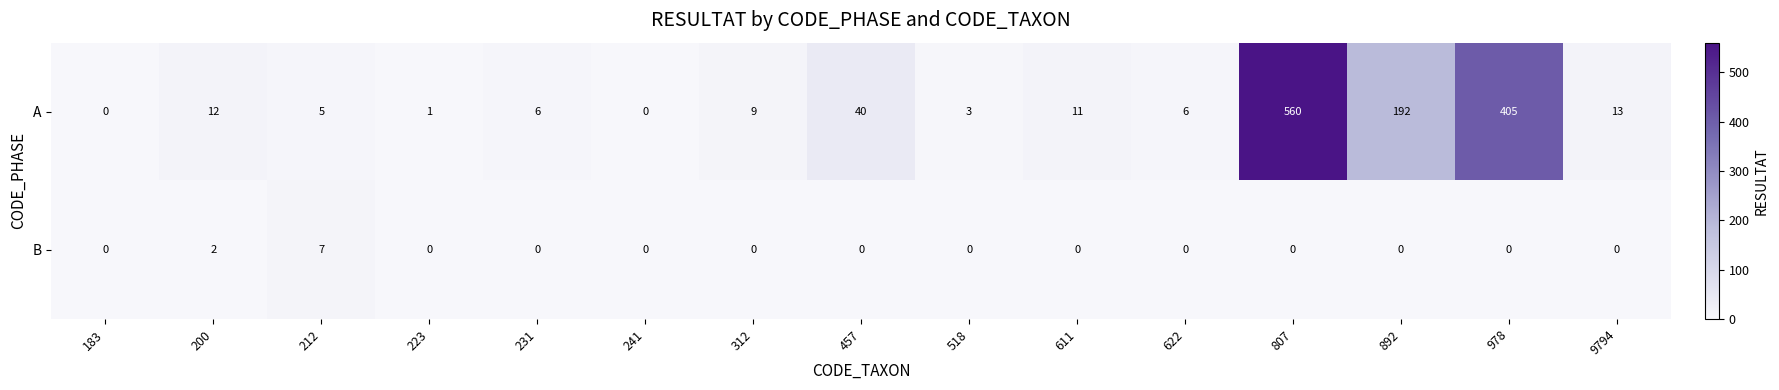

What is the difference between the highest and lowest values at 223?

1